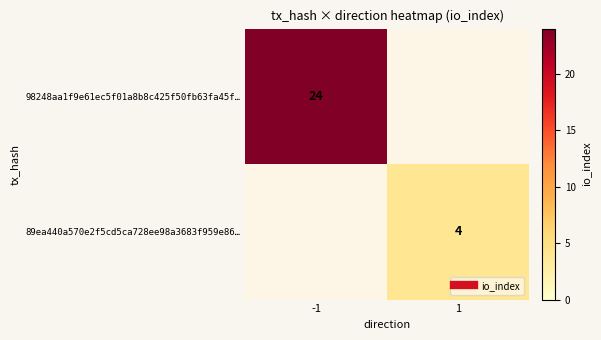

How many positive values does the 98248aa1f9e61ec5f01a8b8c425f50fb63fa45f… series have?

1